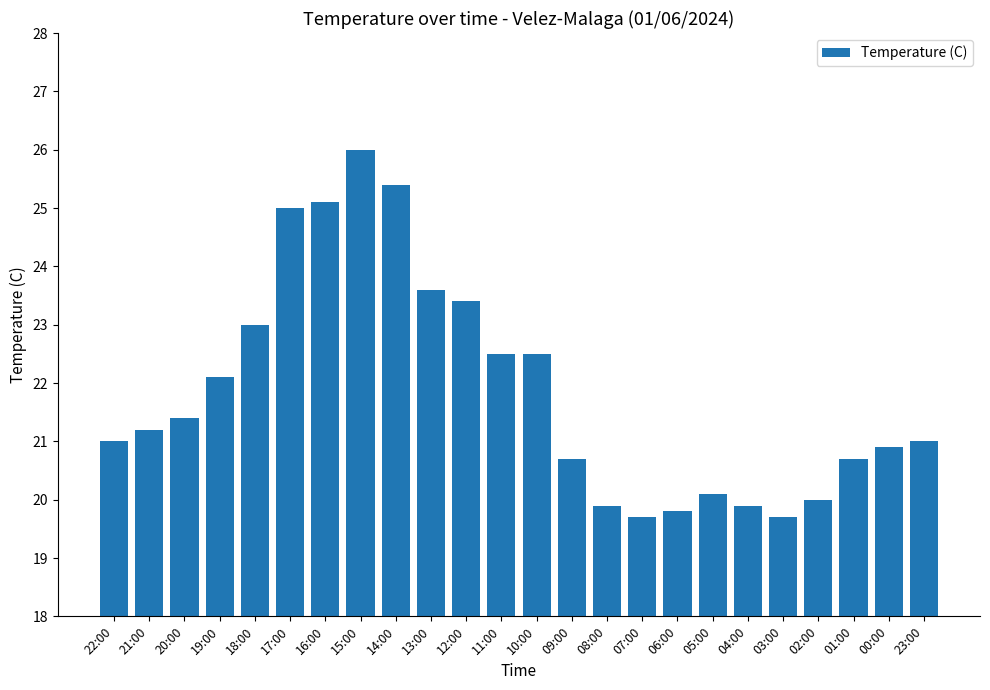

What is the sum of all values?

524.6